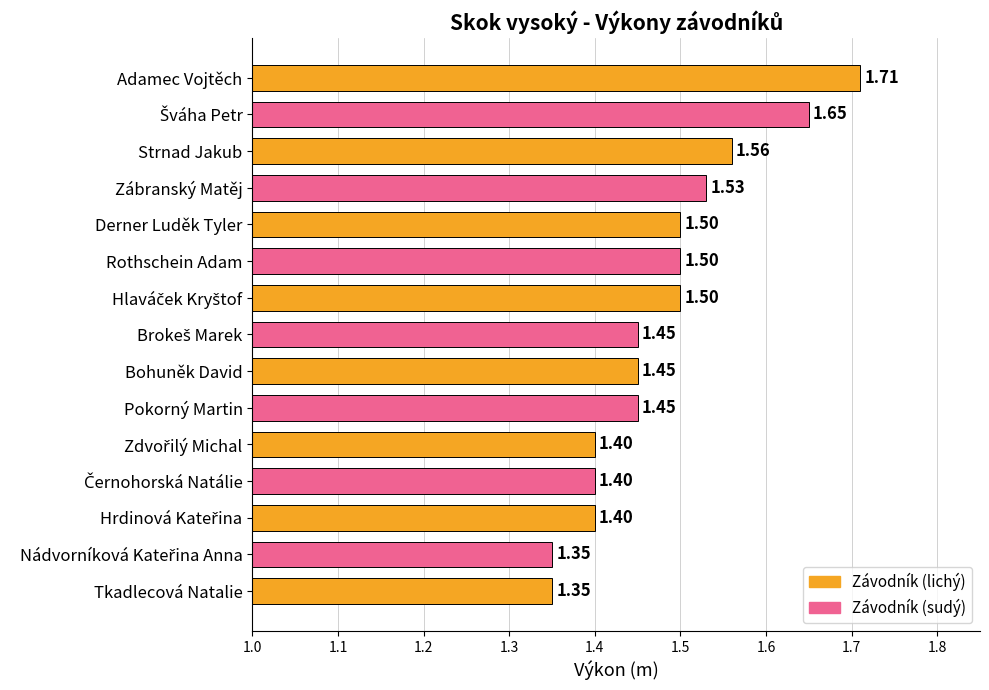

Which category has the highest value across all series?

Adamec Vojtěch